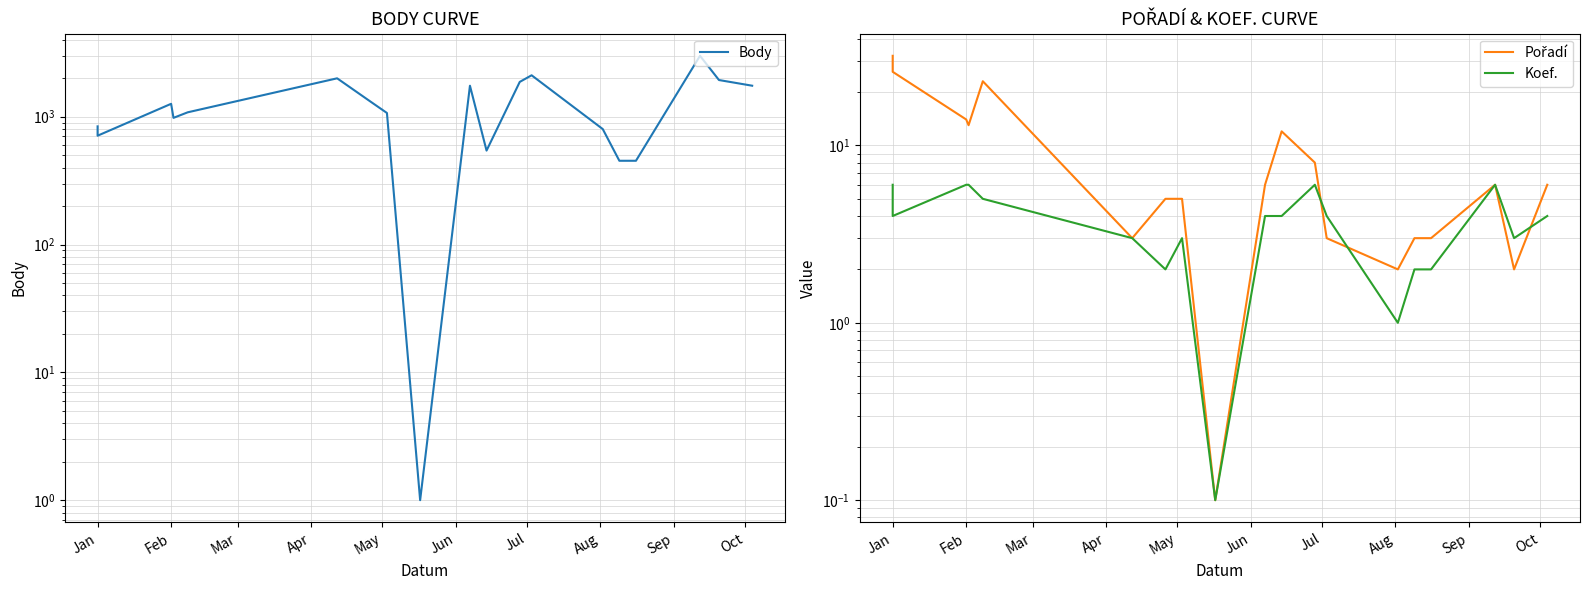

How many data points does each series have?

19